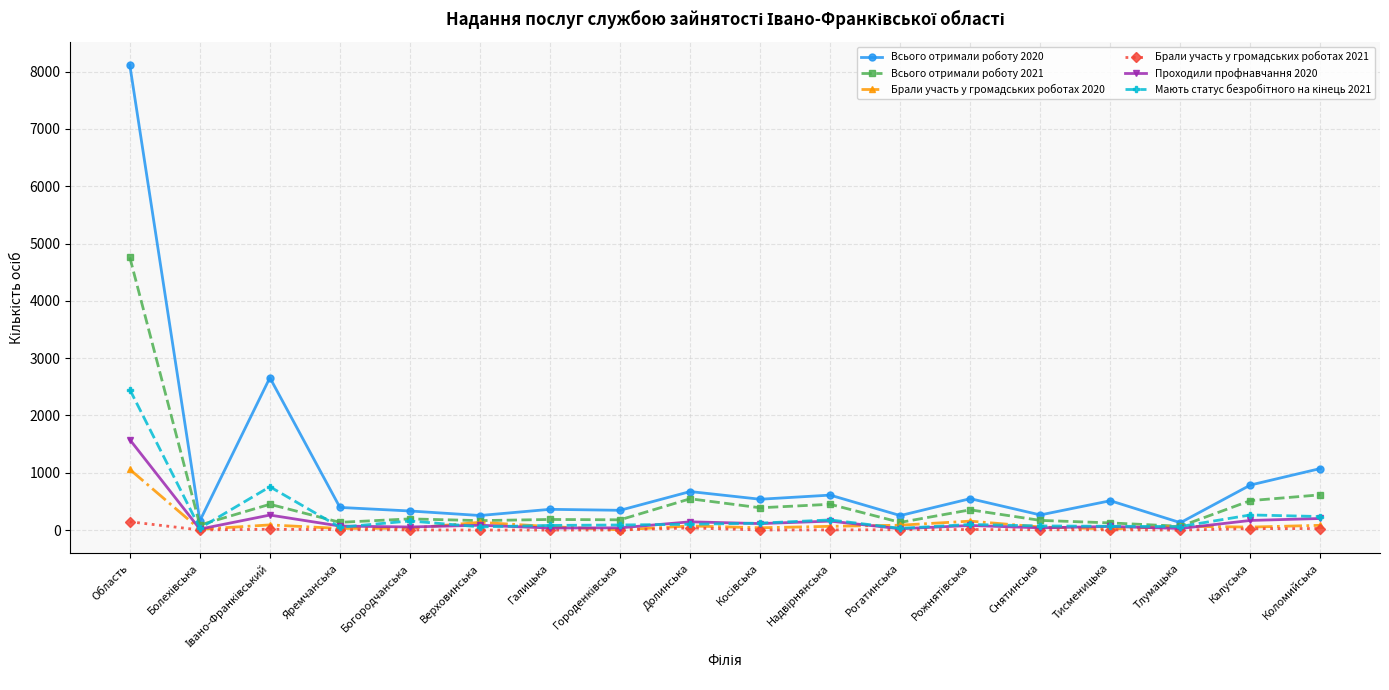

Is it true that Всього отримали роботу 2021 equals 615 at Коломийська?

True